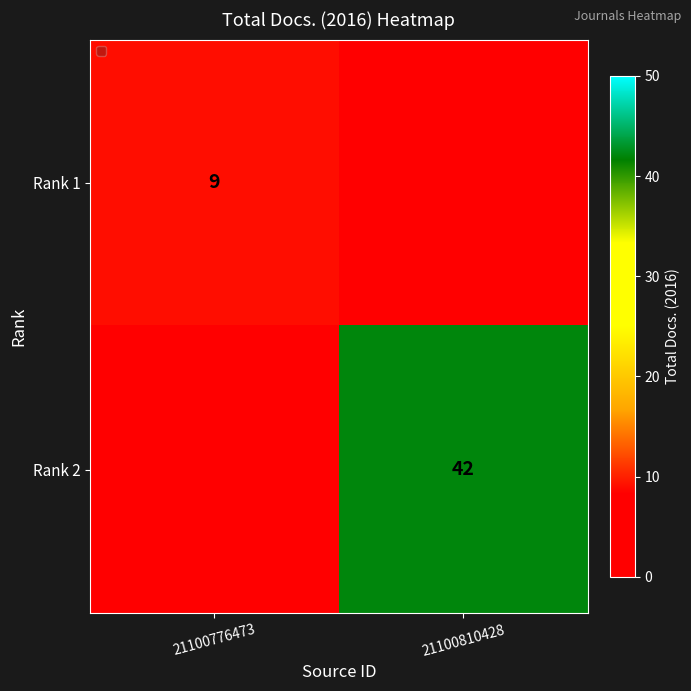

Is the value of Rank 1 at 21100776473 greater than the value of Rank 2 at 21100810428?

No